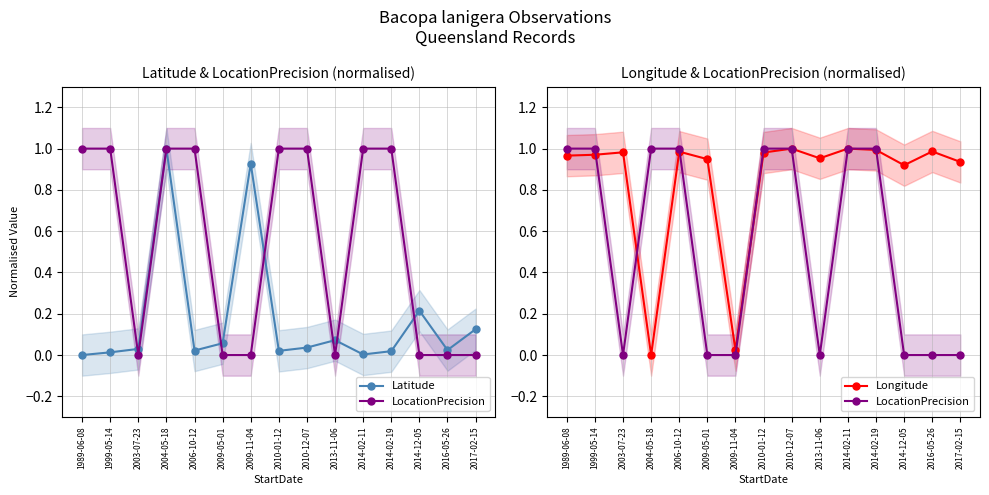

Reading left to right, what are all the values shown in this chart?

Latitude: 0.0	0.0	0.0	1.0	0.0	0.1	0.9	0.0	0.0	0.1	0.0	0.0	0.2	0.0	0.1
LocationPrecision: 1.0	1.0	0.0	1.0	1.0	0.0	0.0	1.0	1.0	0.0	1.0	1.0	0.0	0.0	0.0
Longitude: 1.0	1.0	1.0	0.0	1.0	0.9	0.0	1.0	1.0	1.0	1.0	1.0	0.9	1.0	0.9